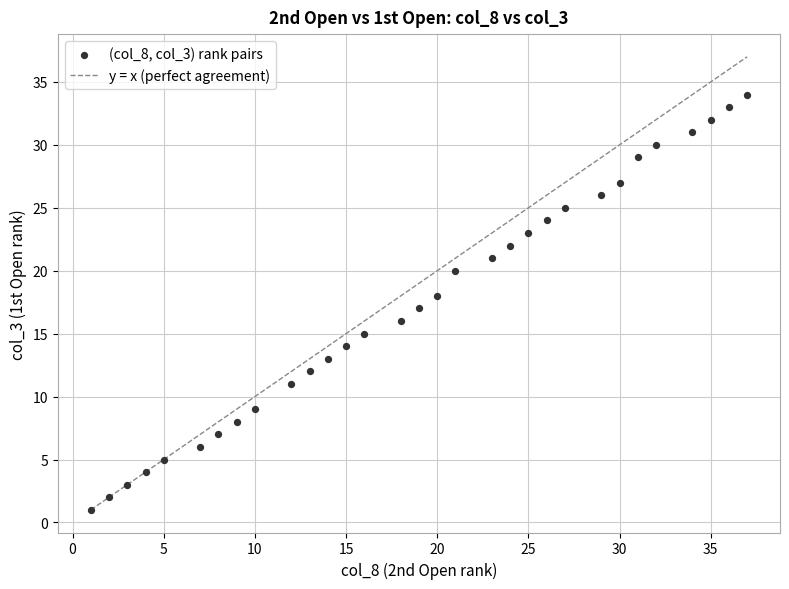

What is the range of Y values (max minus min)?

33